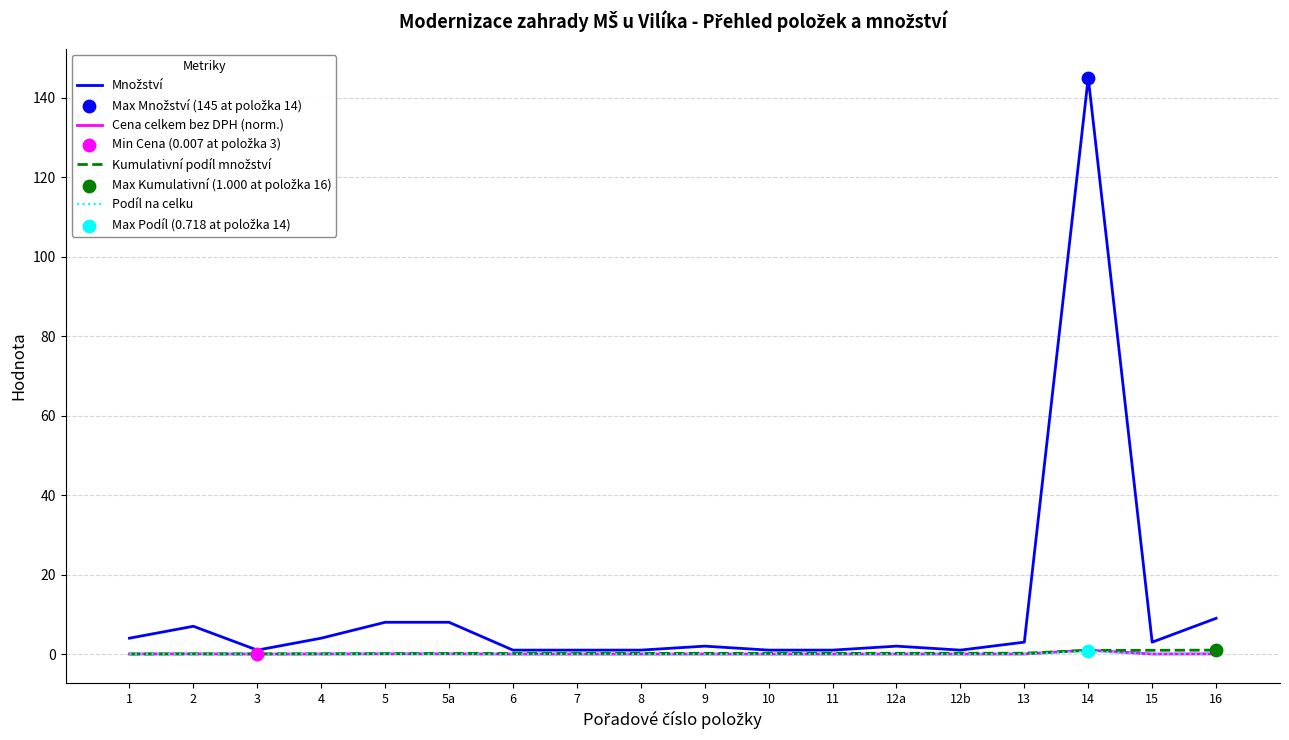

What is the total value across all series at 10?

1.2